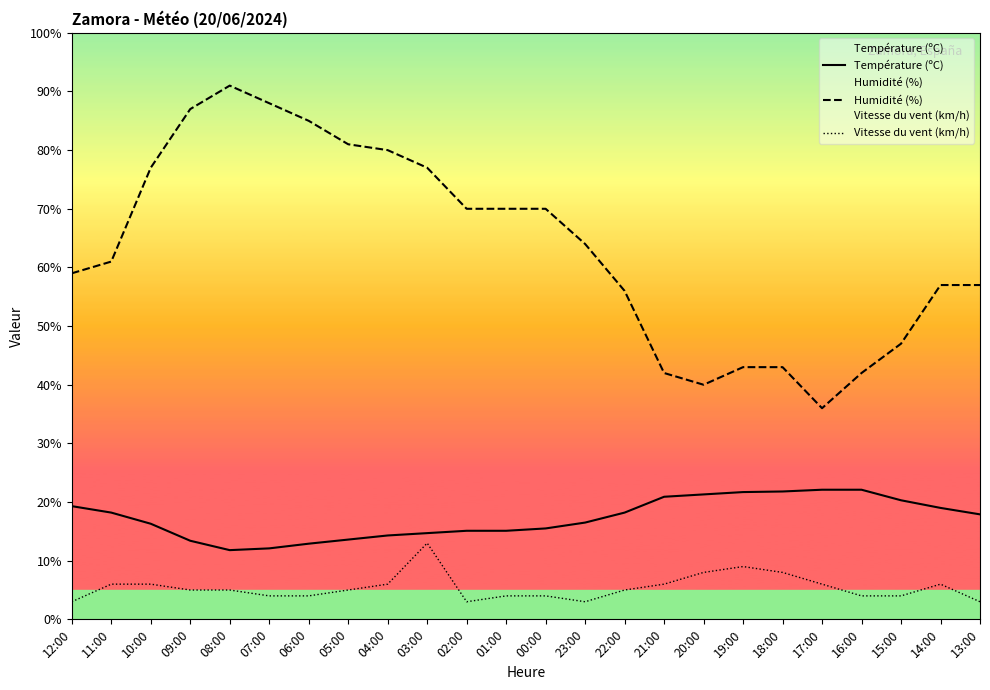

True or false: Humidité (%) and Vitesse du vent (km/h) intersect in this chart.

False